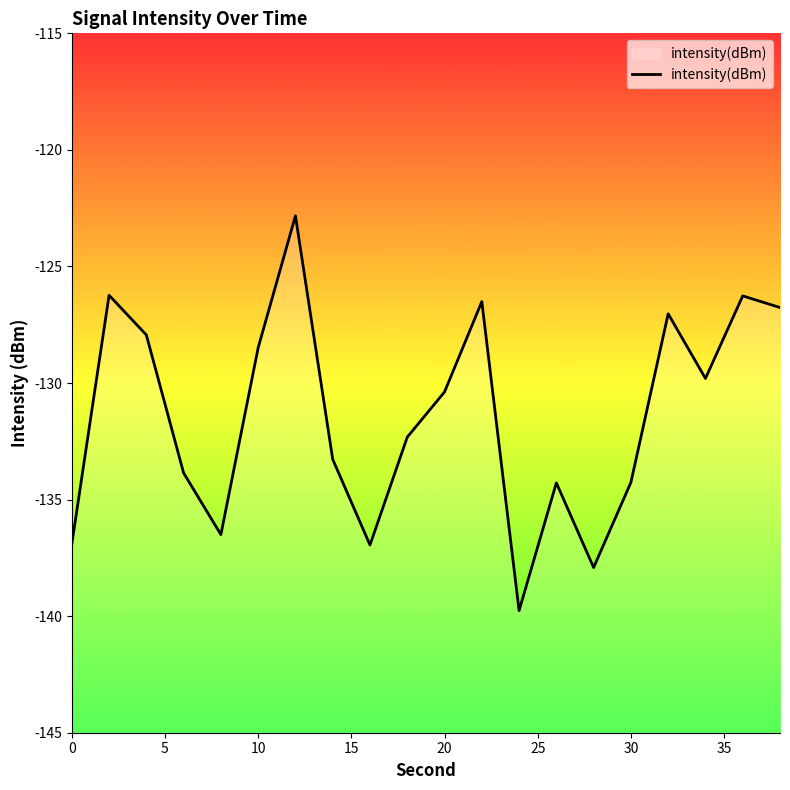

What is the smallest value displayed?

-139.8